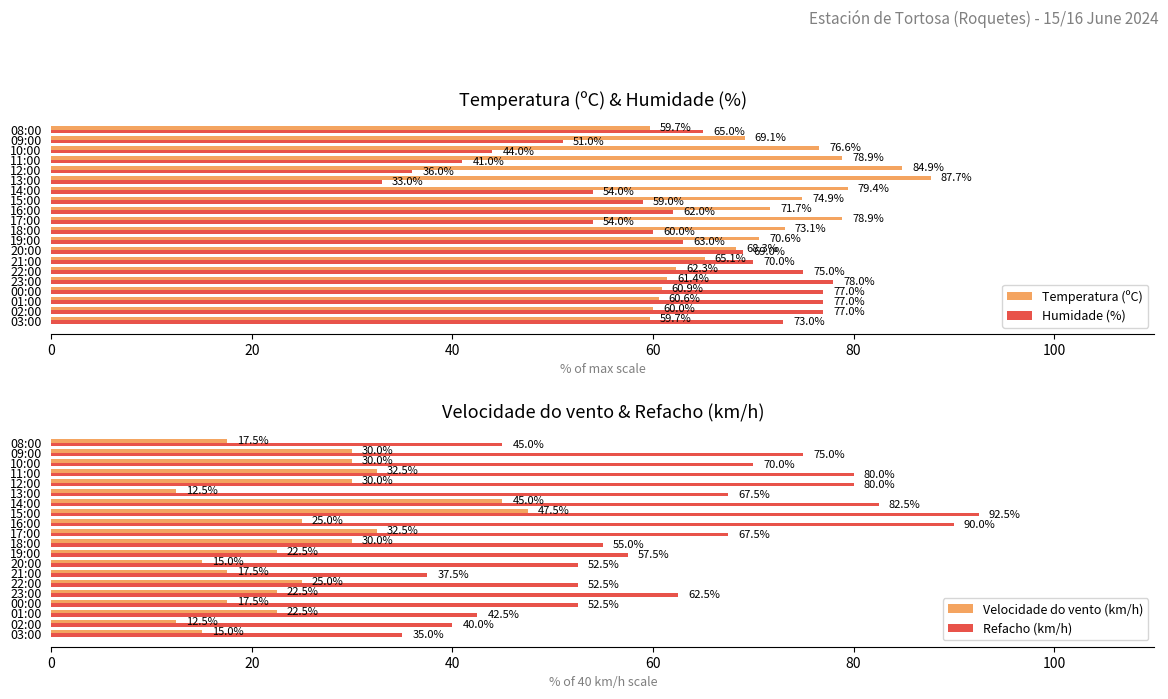

Does the chart contain stacked bars?

No